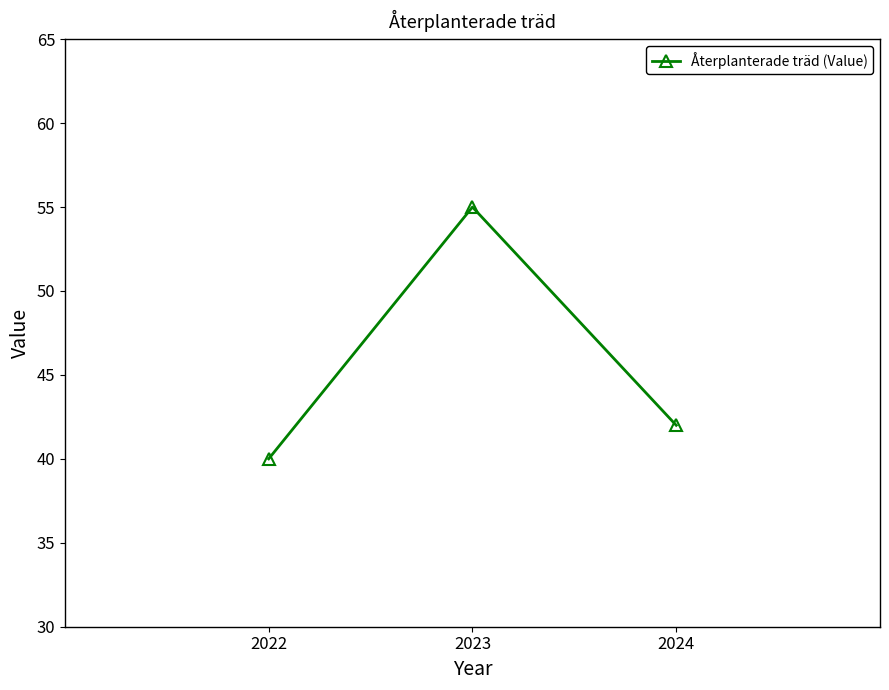

Reading left to right, transcribe all the data shown in this chart.

40	55	42